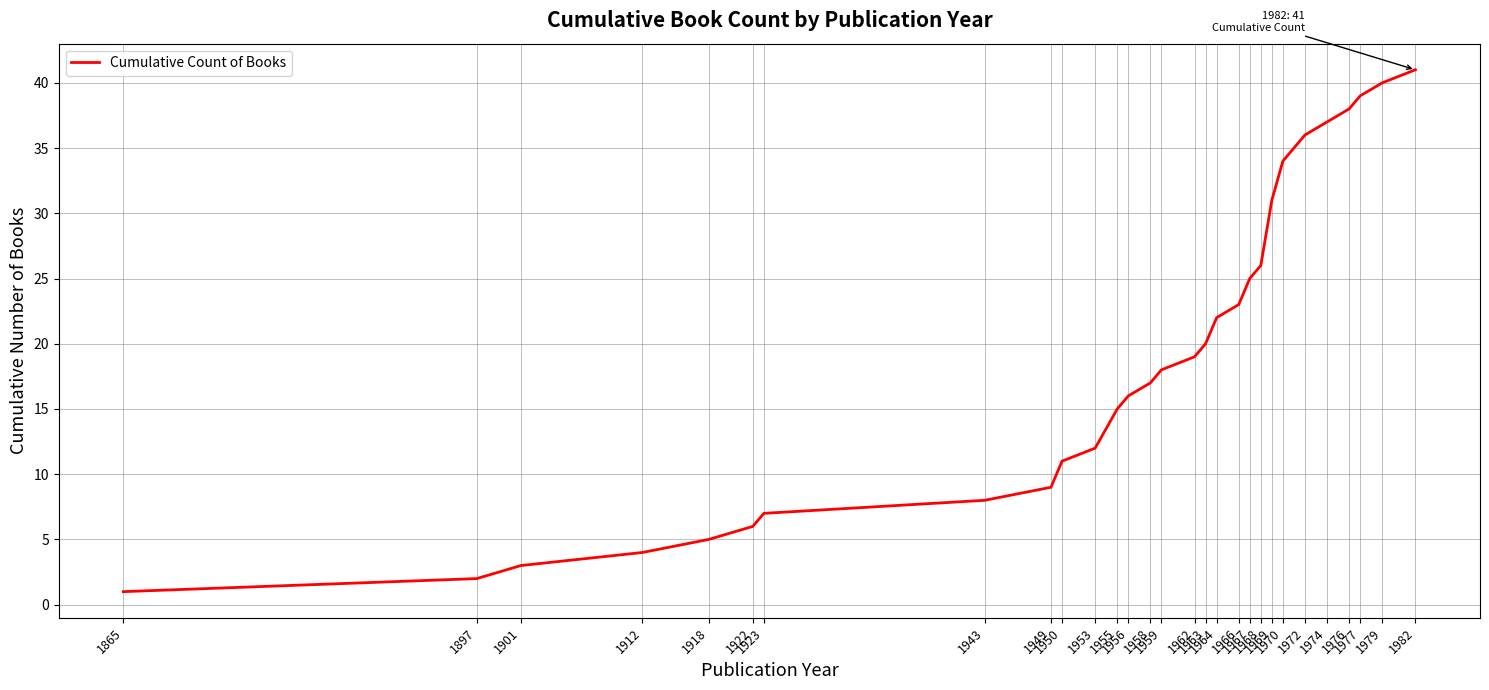

How many values are below 18?

14